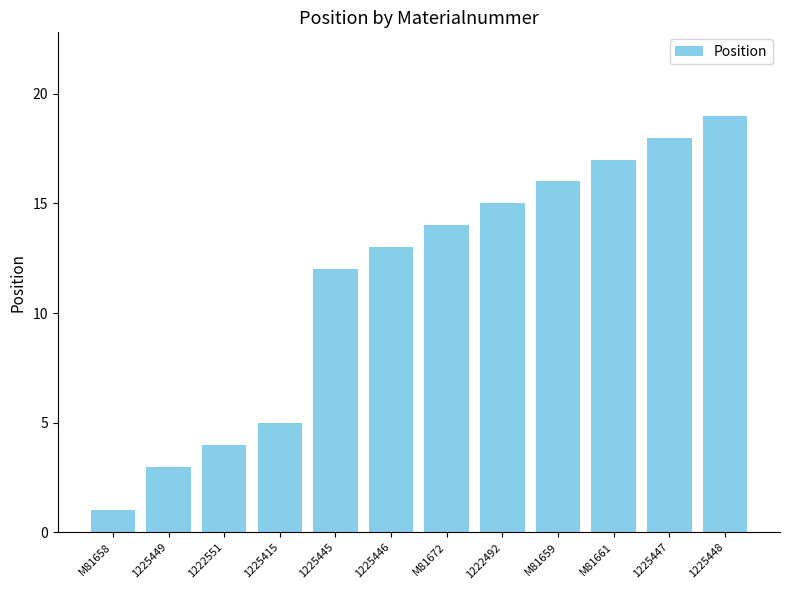

Which label corresponds to the largest value in the chart?

1225448